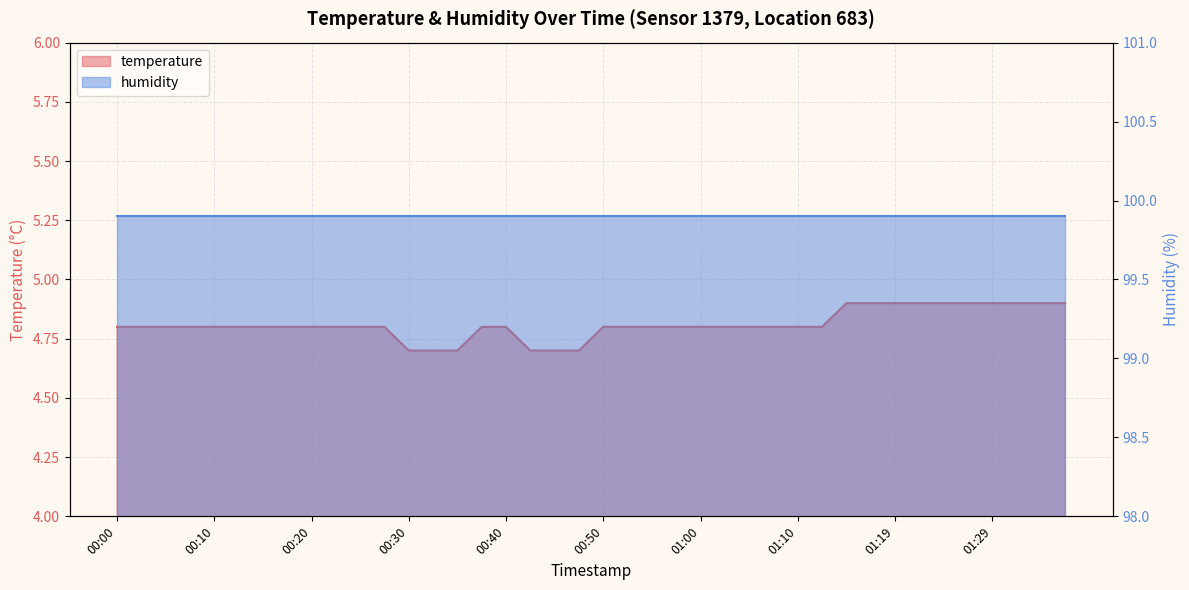

Which label corresponds to the smallest value in the chart?

00:30